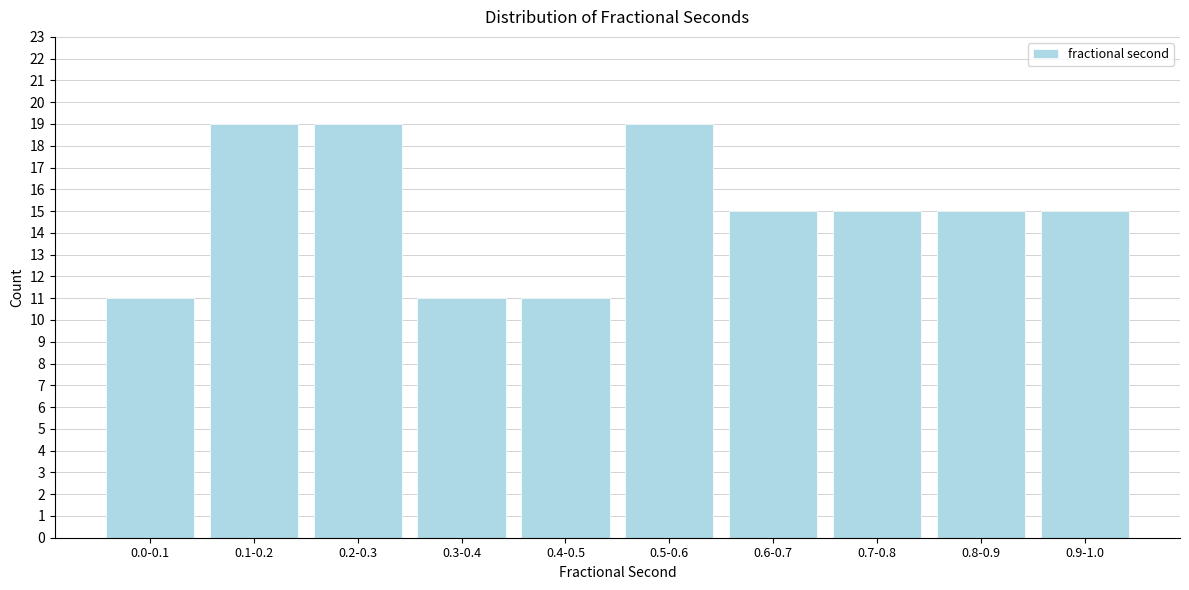

Reading right to left, transcribe all the data shown in this chart.

15	15	15	15	19	11	11	19	19	11